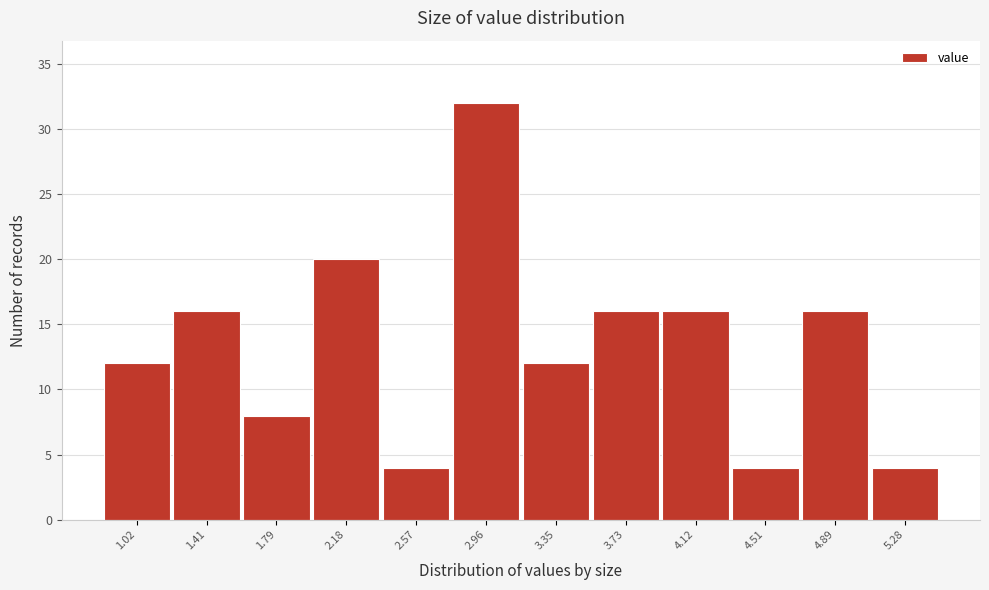

Reading left to right, list all the values displayed in this chart.

12	16	8	20	4	32	12	16	16	4	16	4